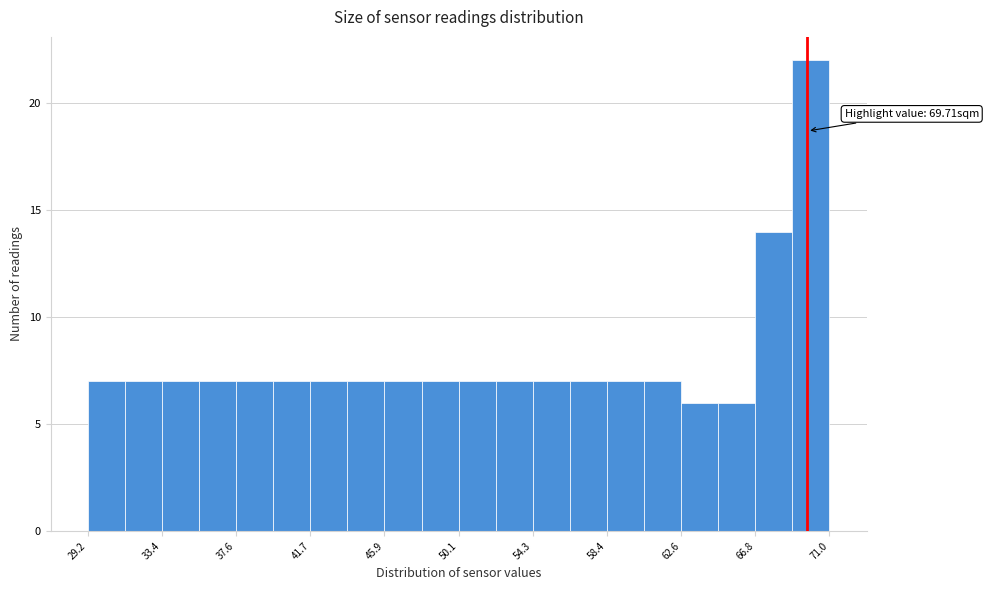

Over which range of the x-axis is the bar tallest?

69.0 to 71.0